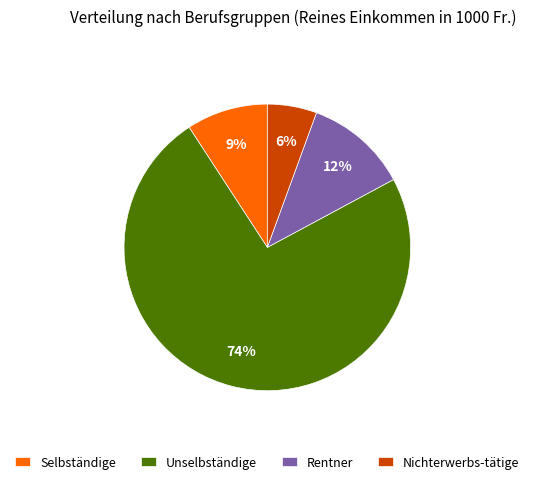

Is the sum of Unselbständige and Selbständige greater than half?

Yes